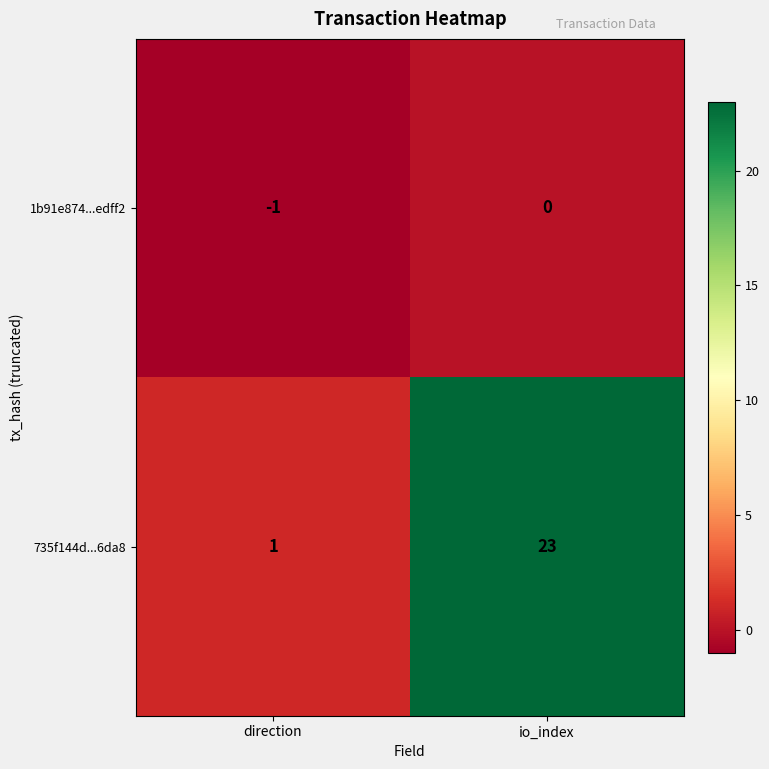

What is the sum of all 735f144d...6da8 values?

24